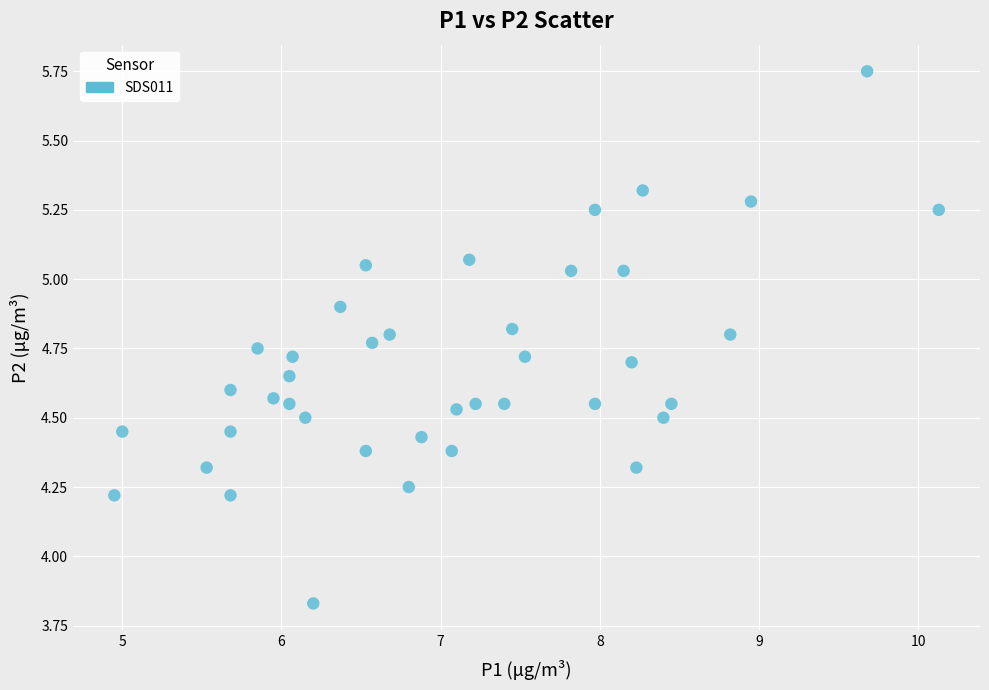

What is the range of Y values (max minus min)?

1.9